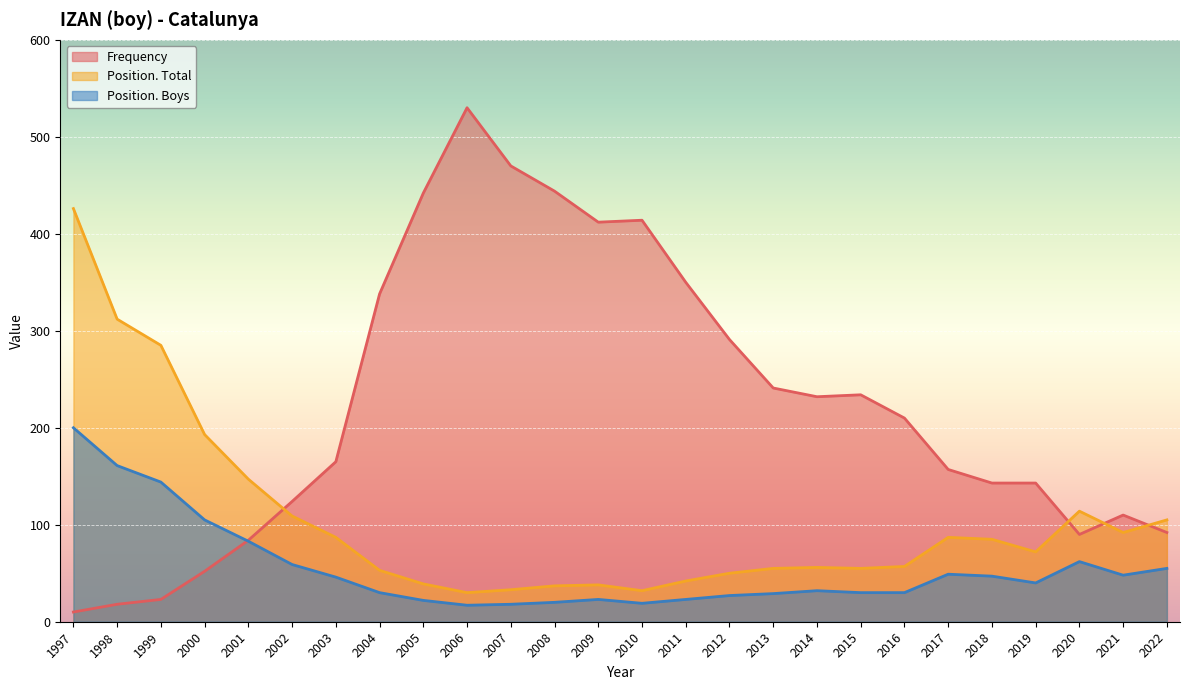

True or false: Position. Total and Position. Boys intersect in this chart.

False